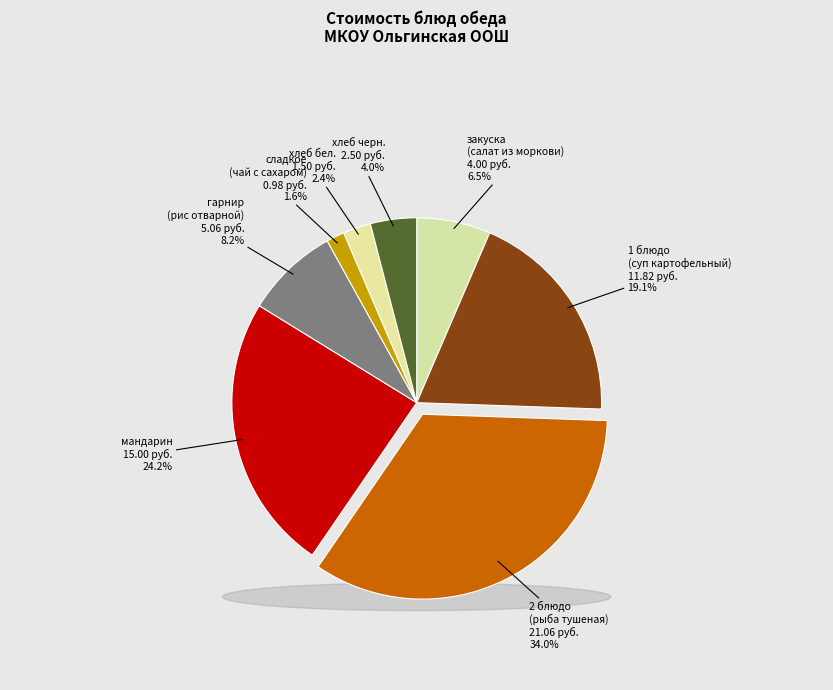

What percentage do хлеб черн. and закуска
(салат из моркови) together represent?

10.5%